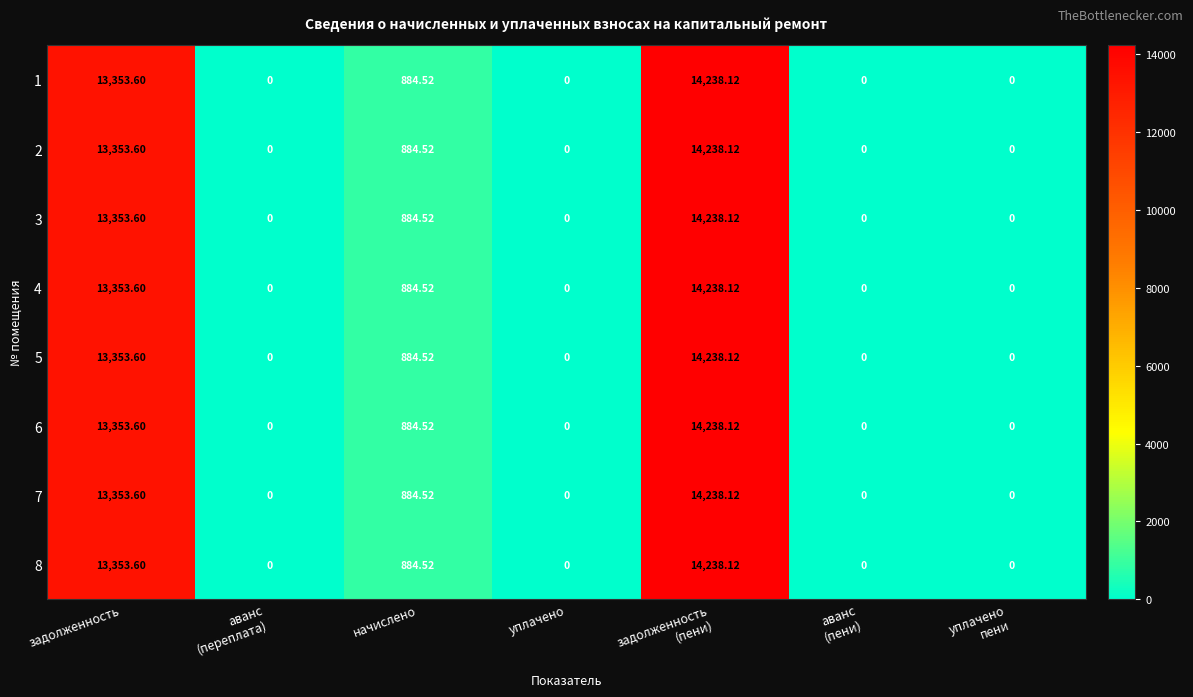

At which label is 5 closest to 7119?

начислено